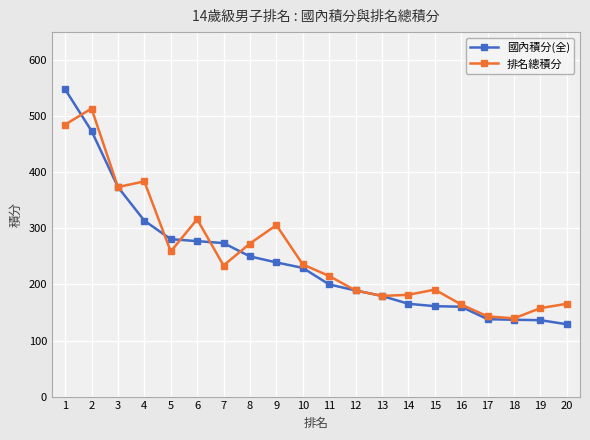

What is the sum of the 排名總積分 values at 10 and 4?

619.5